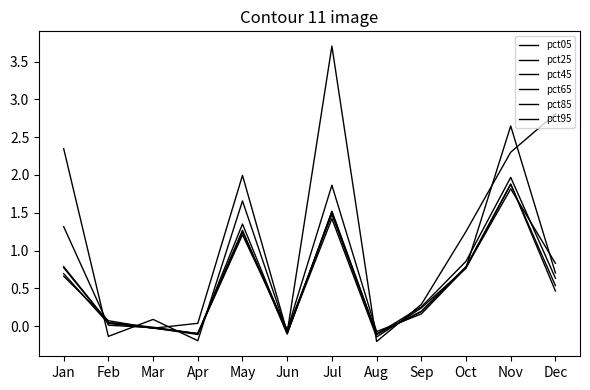

Which series has the largest range (max minus min)?

pct05